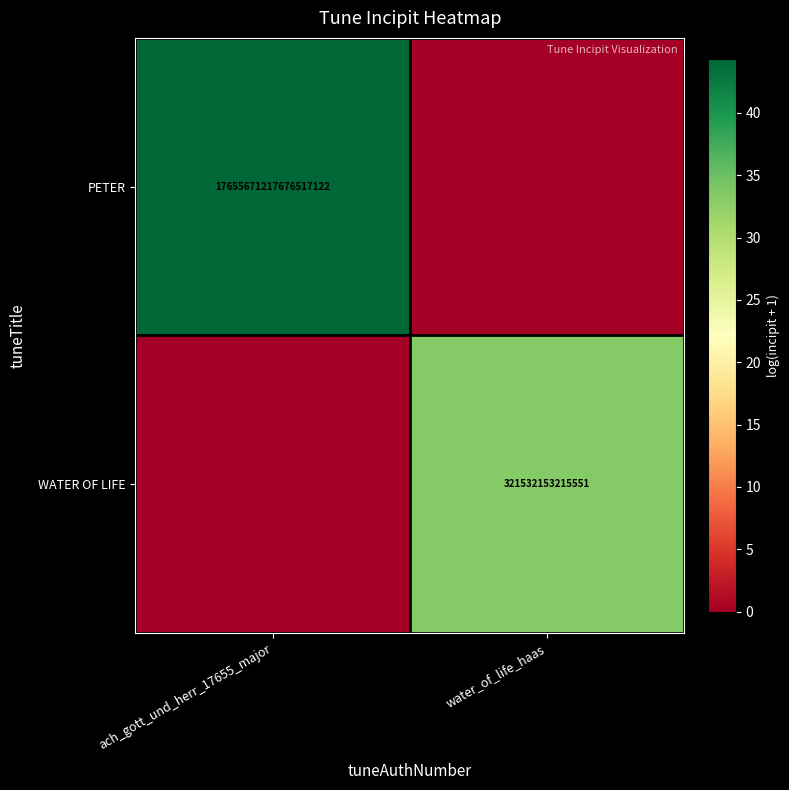

Is it true that WATER OF LIFE equals 321532153215551 at water_of_life_haas?

True